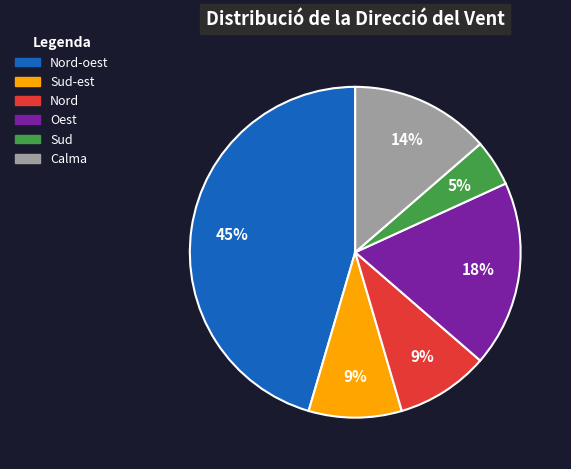

Is there a majority slice in this chart?

No